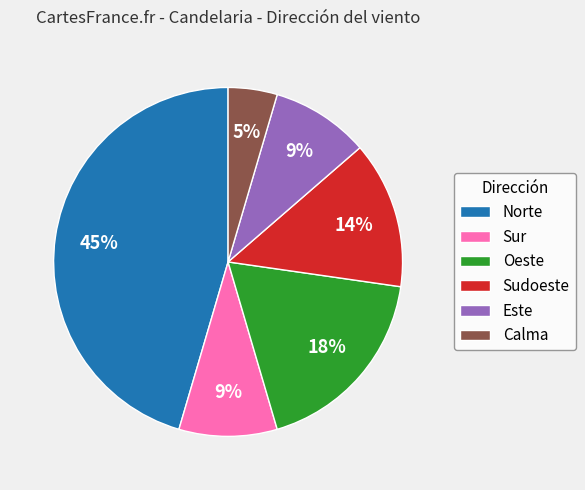

Approximately how many times larger is the value at Este compared to Norte?

0.2